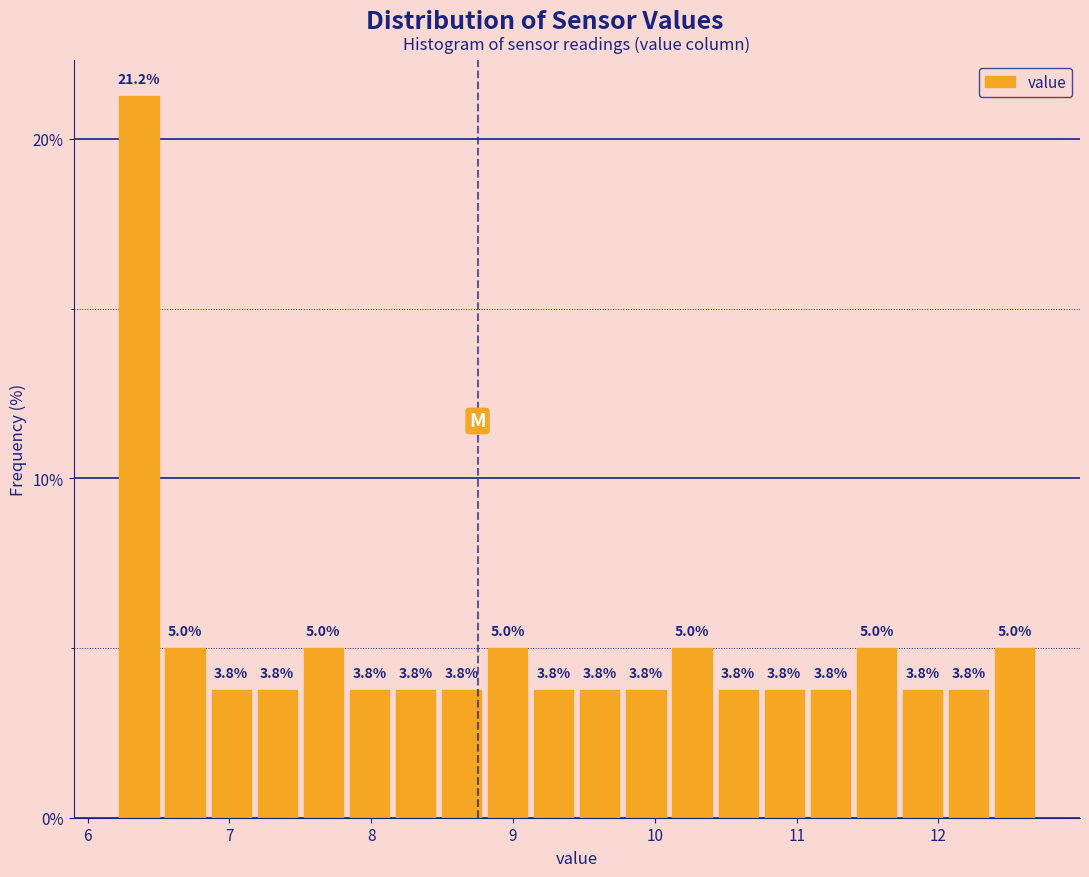

Read against the x-axis, roughly where is the centre of the tallest bar?

6.4